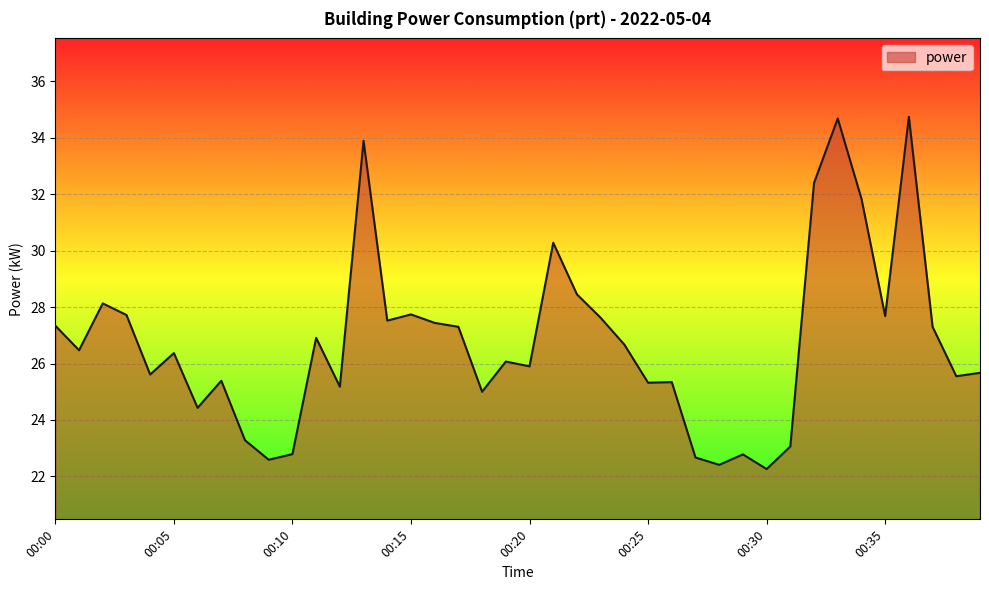

What is the difference between the maximum and minimum values?

12.5